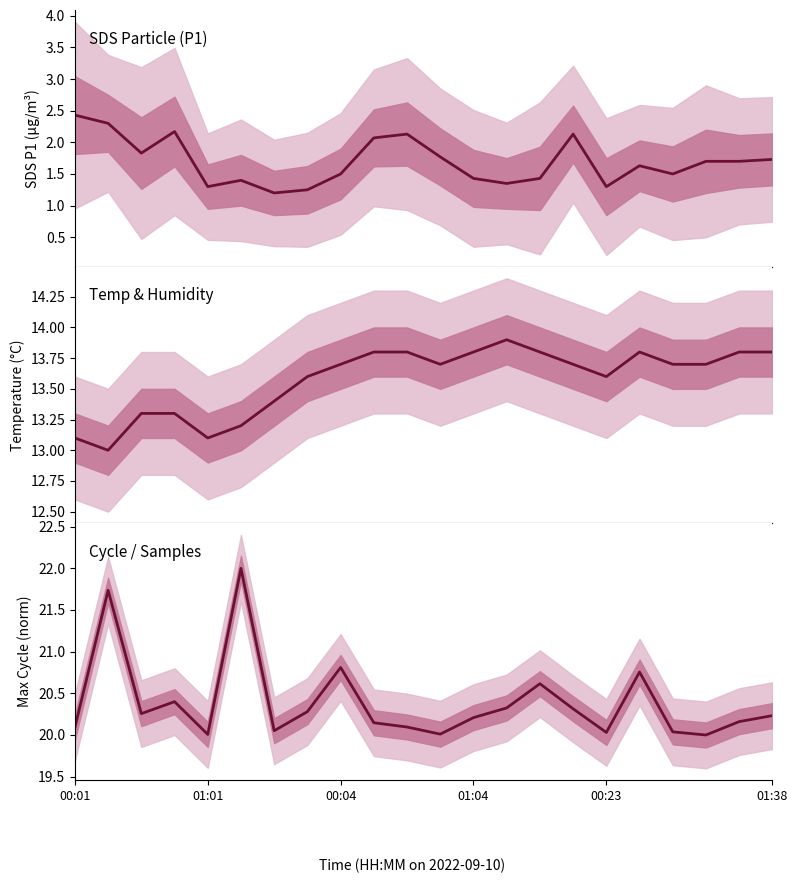

What is the label of the 21st point from the left?

20